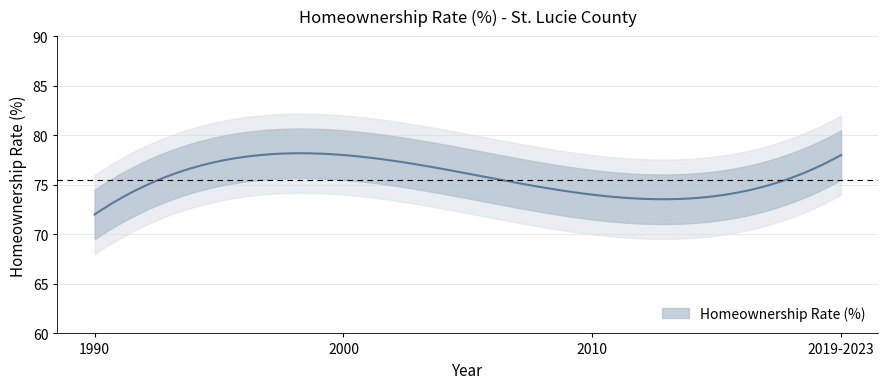

List the labels in order of value, smallest first.

1990, 2010, 2000, 2019-2023